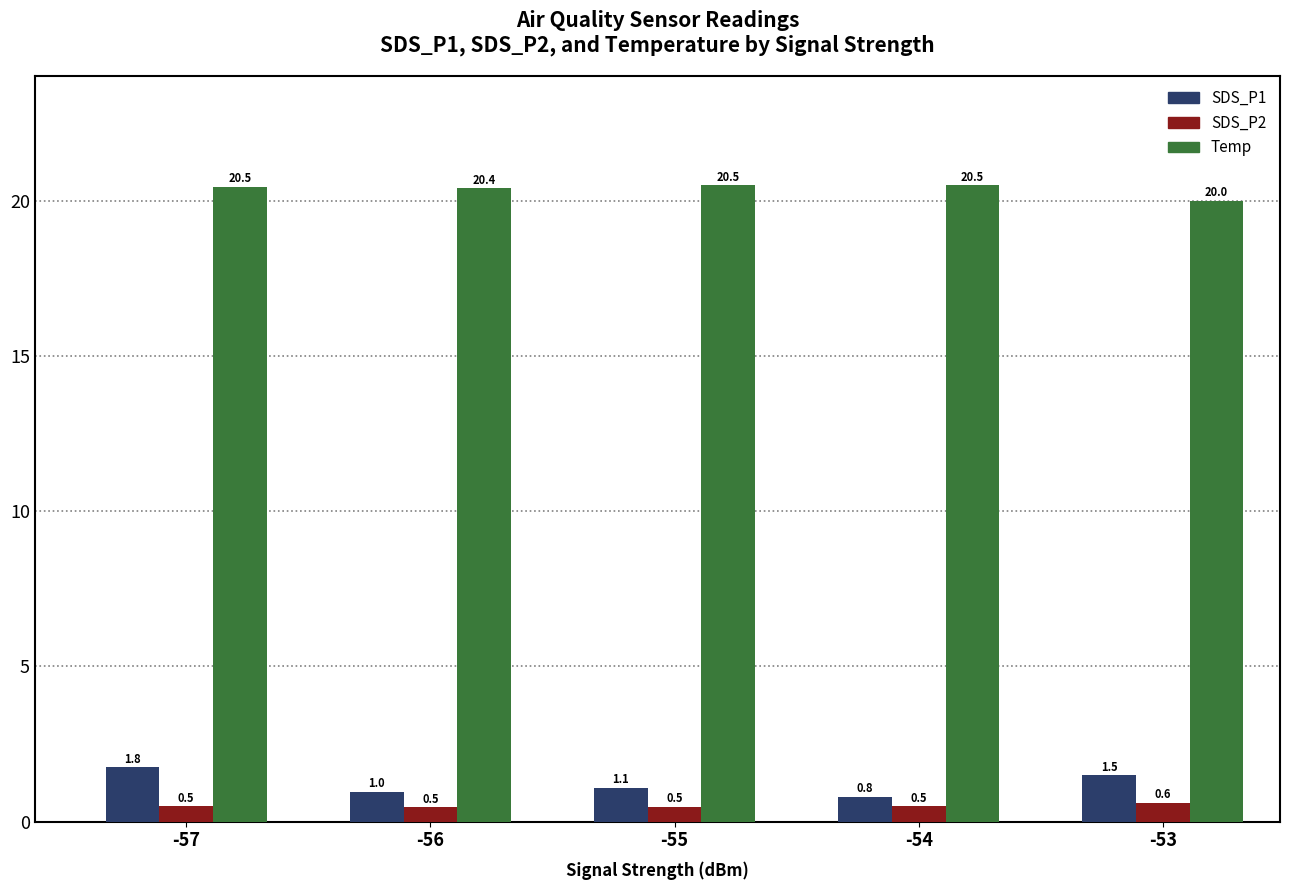

Reading left to right, list all the values displayed in this chart.

SDS_P1: -57=1.8	-56=1.0	-55=1.1	-54=0.8	-53=1.5
SDS_P2: -57=0.5	-56=0.5	-55=0.5	-54=0.5	-53=0.6
Temp: -57=20.5	-56=20.4	-55=20.5	-54=20.5	-53=20.0